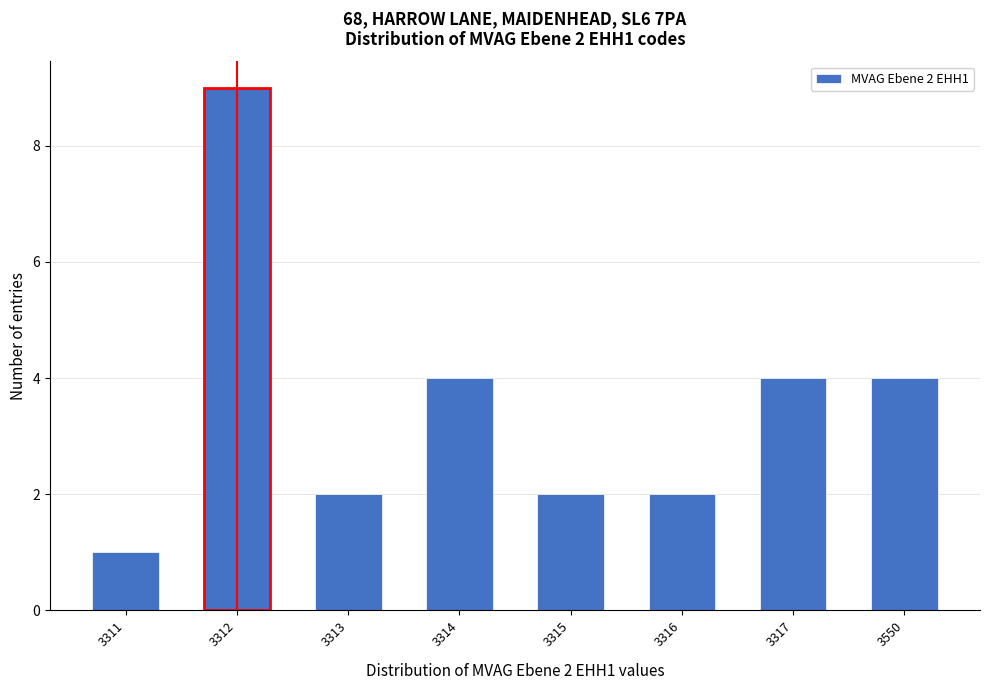

Reading left to right, extract all data points from this chart.

3311=1	3312=9	3313=2	3314=4	3315=2	3316=2	3317=4	3550=4